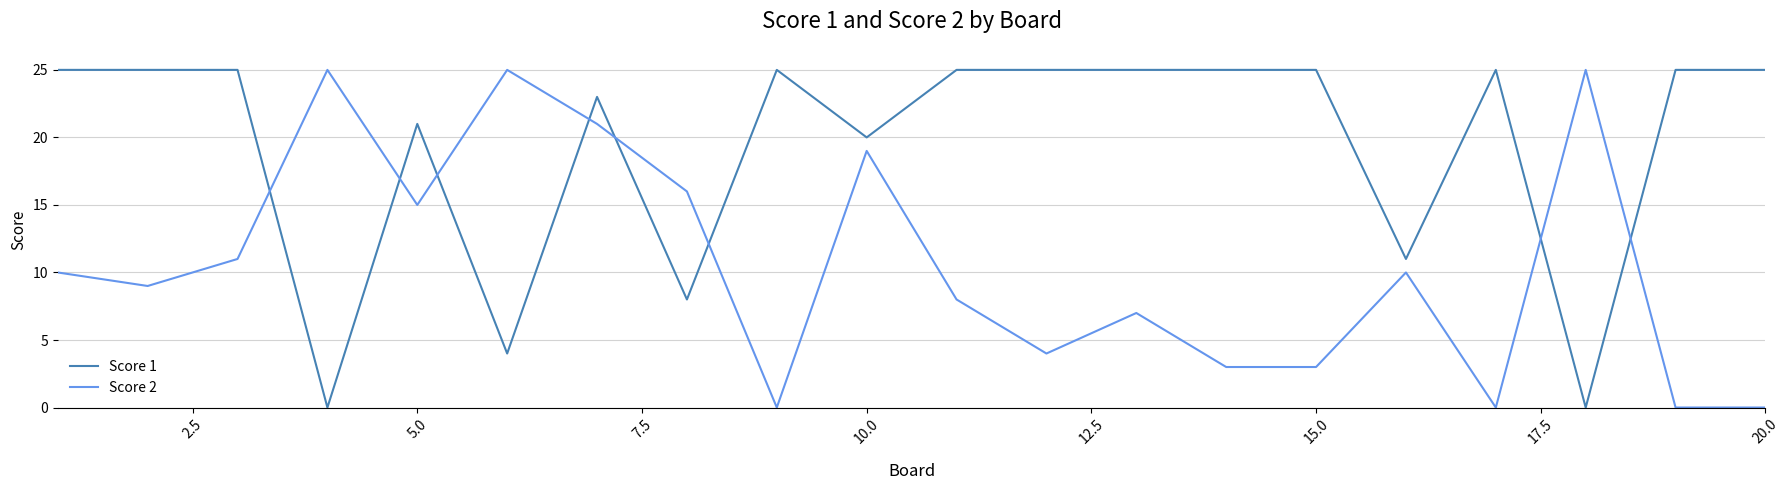

What is the greatest value displayed?

25